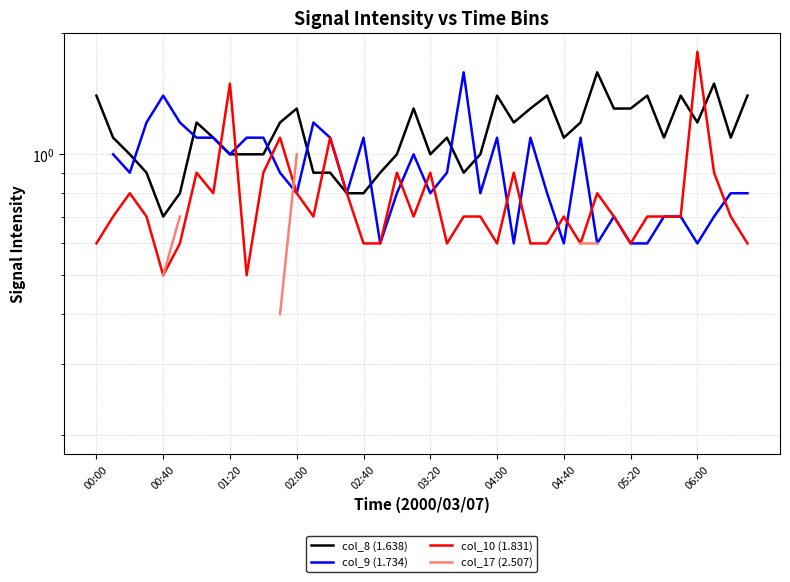

How many intersections are there between col_9 (1.734) and col_8 (1.638)?

7